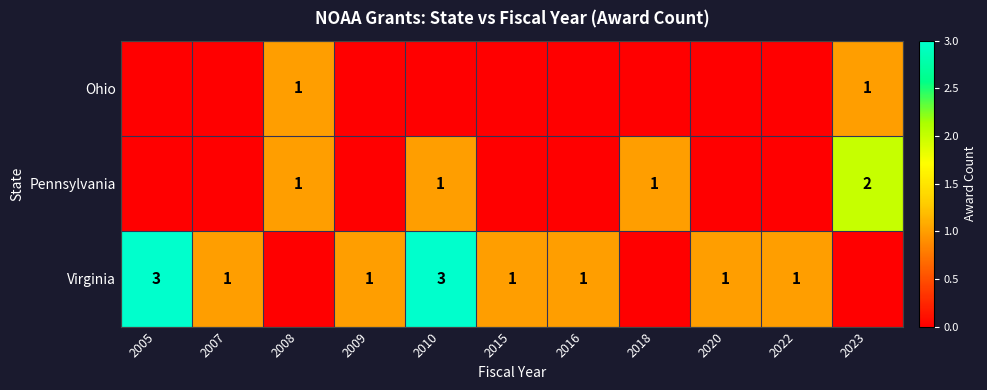

True or false: Pennsylvania has a value of 1 at 2010.

True